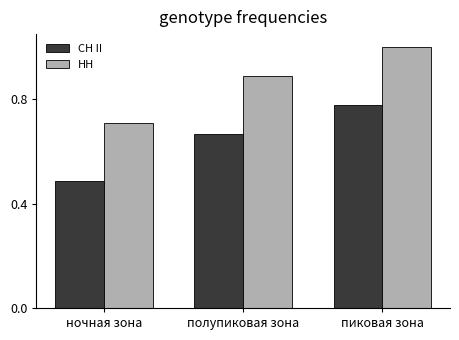

True or false: НН has a value of 0.9 at полупиковая зона.

True